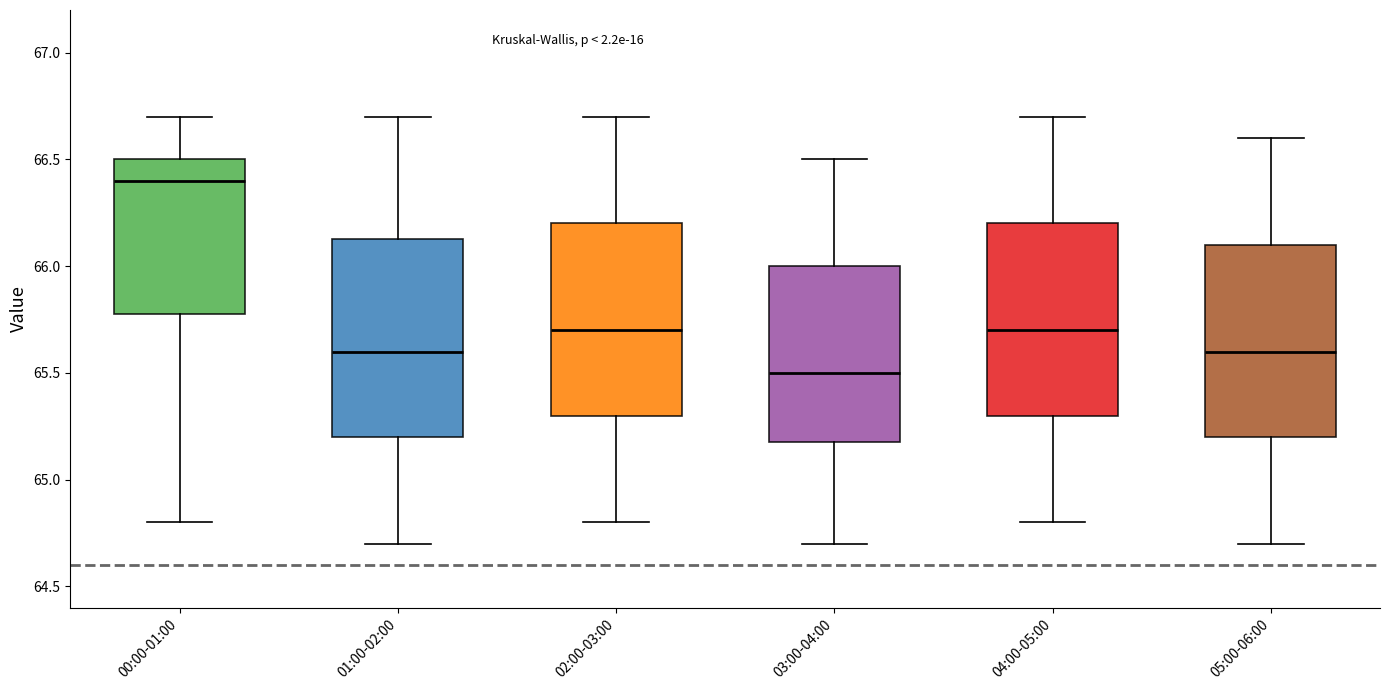

Reading left to right, transcribe this box plot: for each box, give where its median line is, the range the box spans, and where its two whiskers end, as read against the y-axis. The values are not printed on the chart, so give them approximately, as read against the axis.

00:00-01:00: median 66.40, box 65.80 to 66.50, whiskers 64.80 to 66.70
01:00-02:00: median 65.60, box 65.20 to 66.15, whiskers 64.70 to 66.70
02:00-03:00: median 65.70, box 65.30 to 66.20, whiskers 64.80 to 66.70
03:00-04:00: median 65.50, box 65.20 to 66.00, whiskers 64.70 to 66.50
04:00-05:00: median 65.70, box 65.30 to 66.20, whiskers 64.80 to 66.70
05:00-06:00: median 65.60, box 65.20 to 66.10, whiskers 64.70 to 66.60